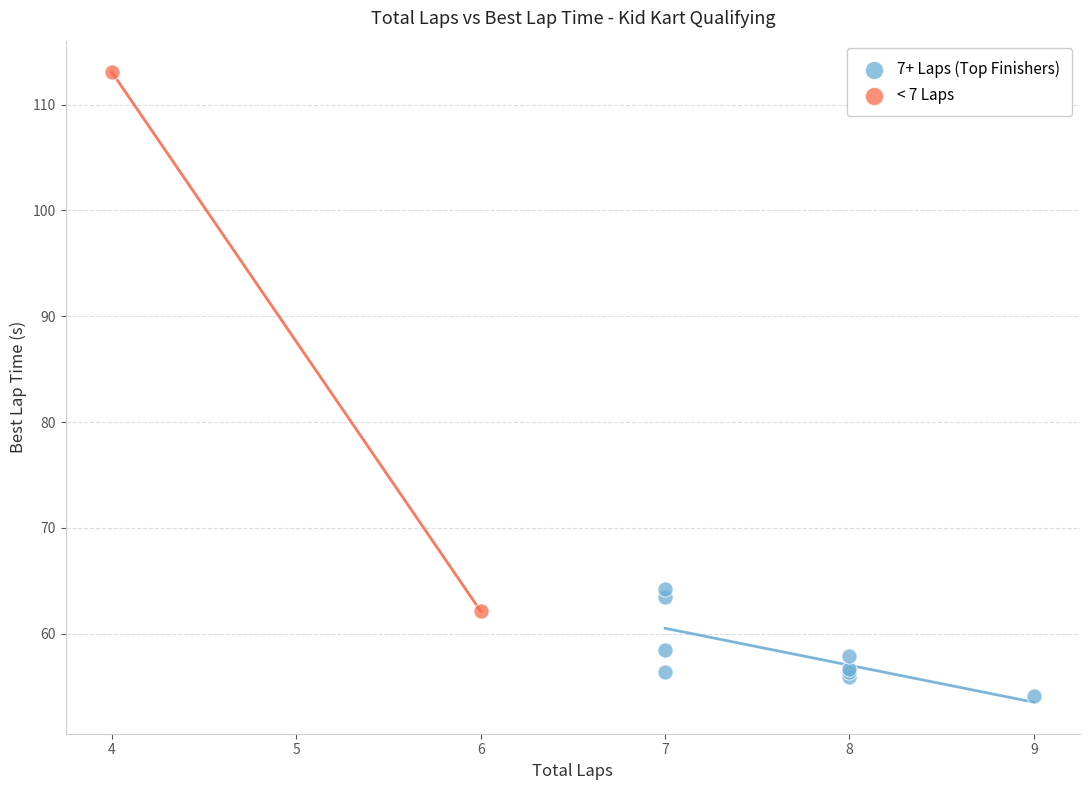

Which series has the widest spread of Y values?

< 7 Laps